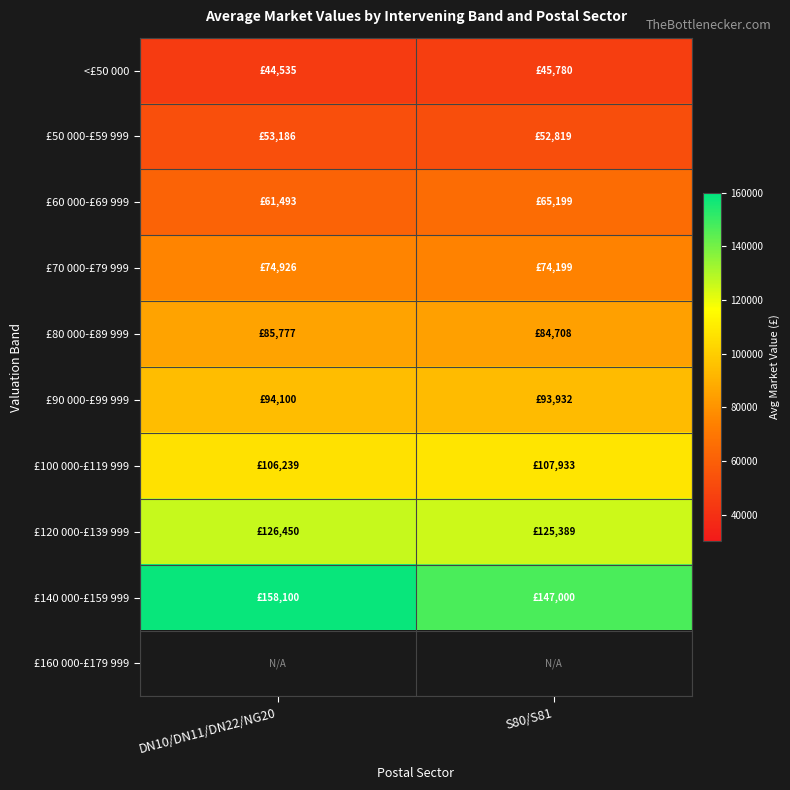

Is it true that £120 000-£139 999 equals 85788.9 at S80/S81?

False